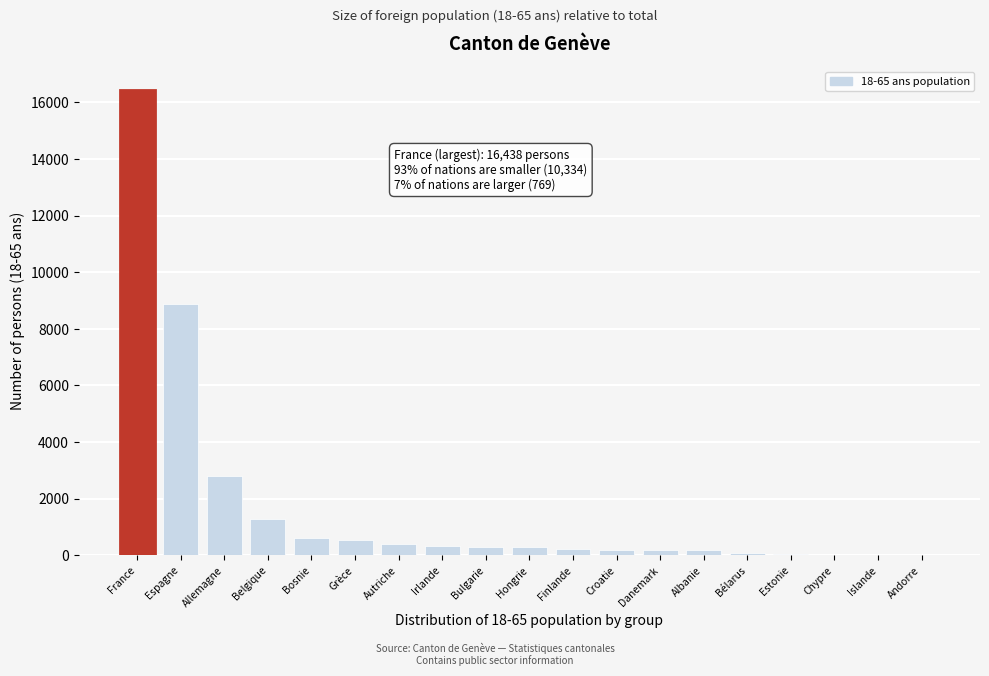

What is the sum of all values?

32790